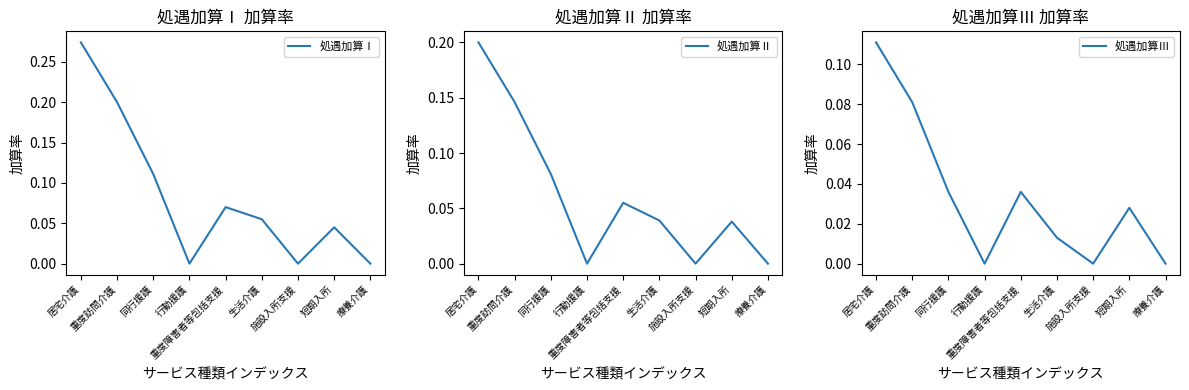

What position from the right is 療養介護?

1